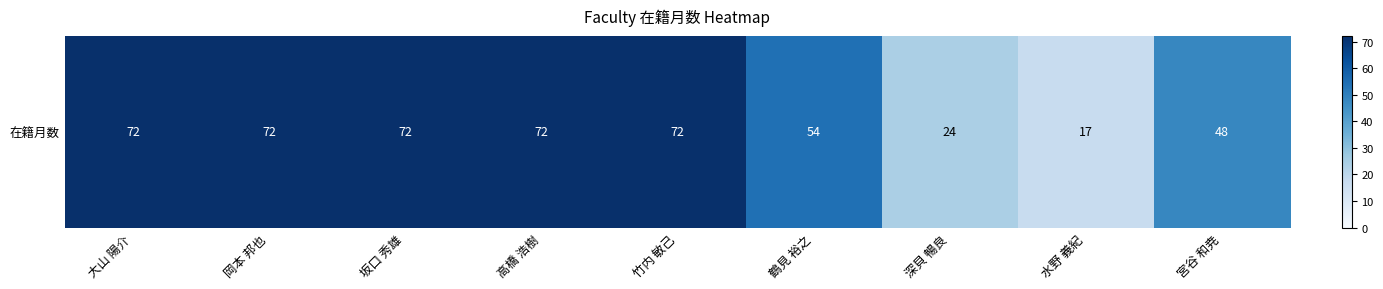

What is the difference between the second highest and second lowest values?

48